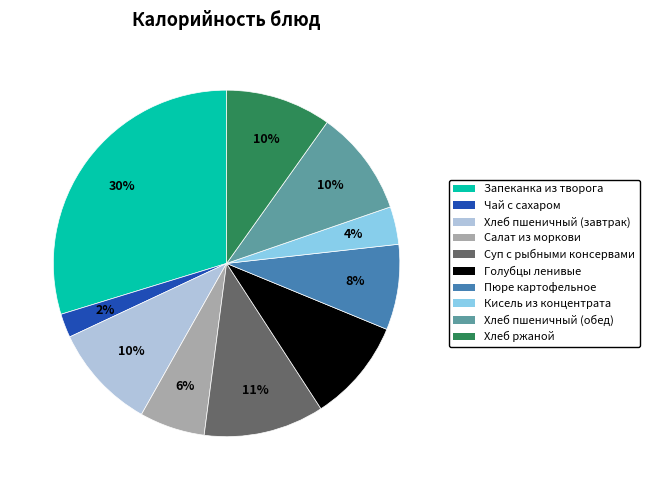

To the nearest percent, what percentage of the pie is Кисель из концентрата?

4%